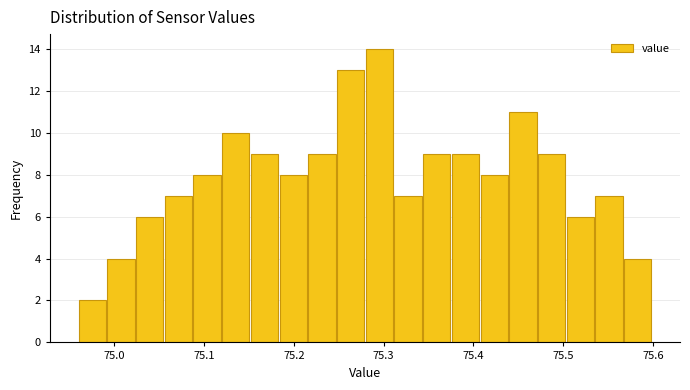

Read against the x-axis, roughly where is the centre of the tallest bar?

75.30